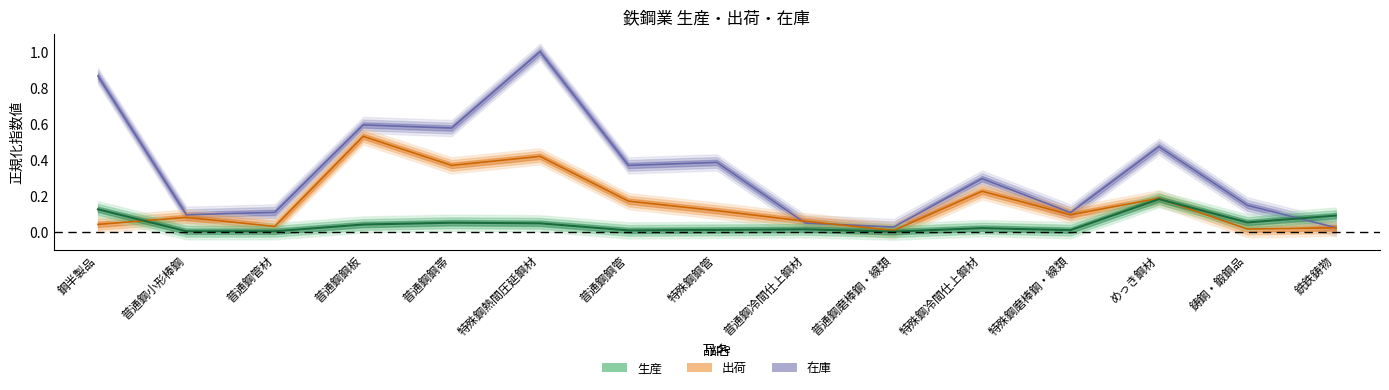

At which label does 在庫 reach its minimum?

銑鉄鋳物